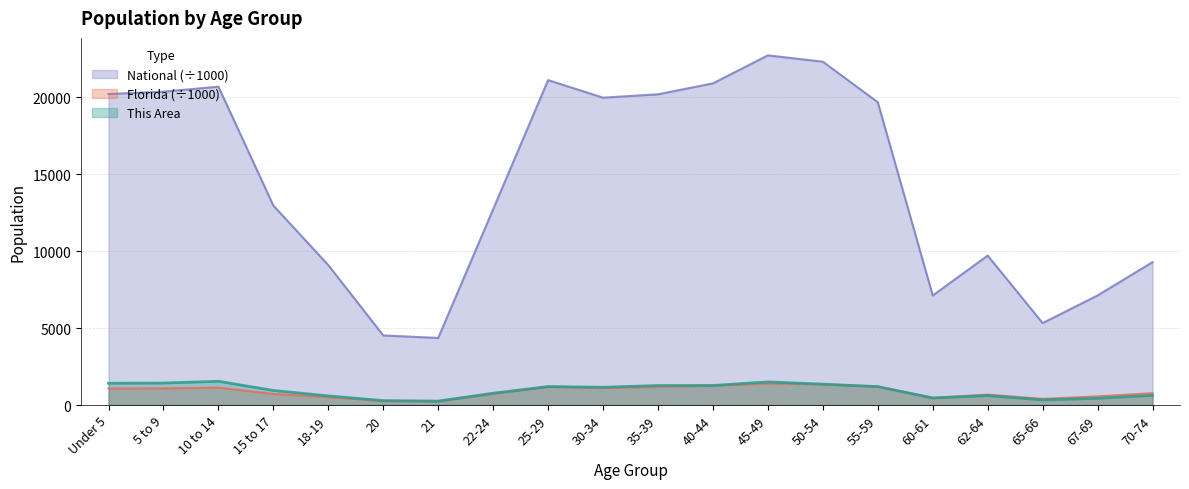

Does the chart display data point markers on the line(s)?

No